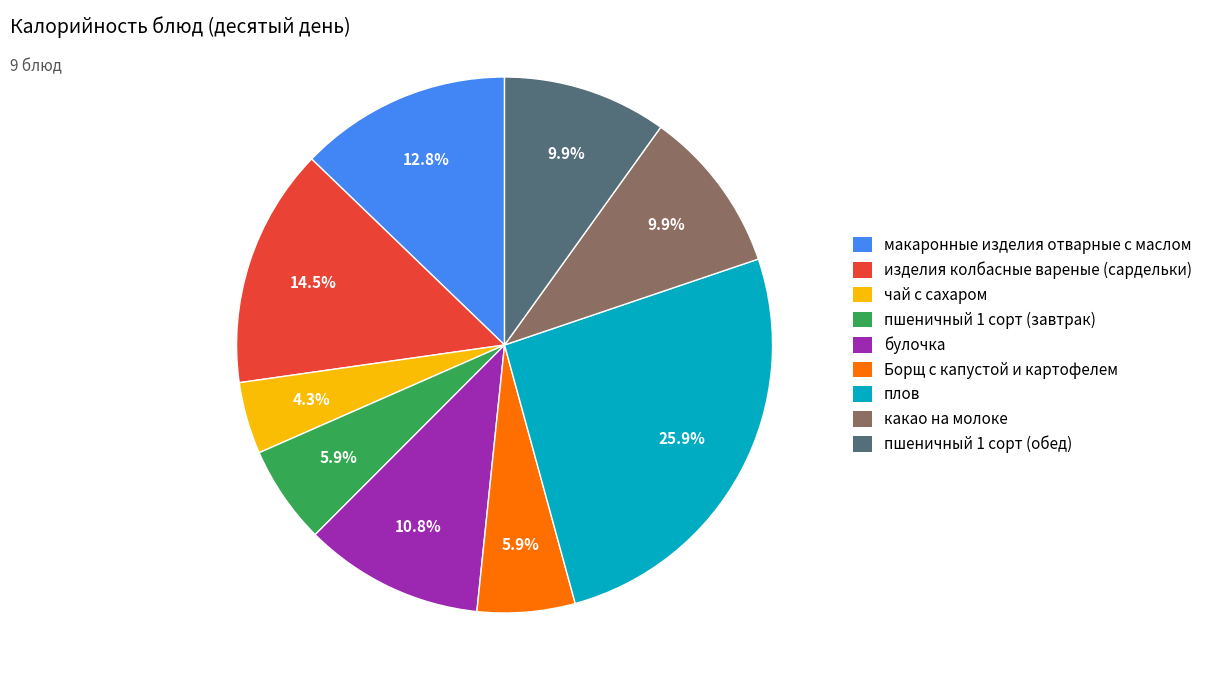

How many slices are in this pie chart?

9